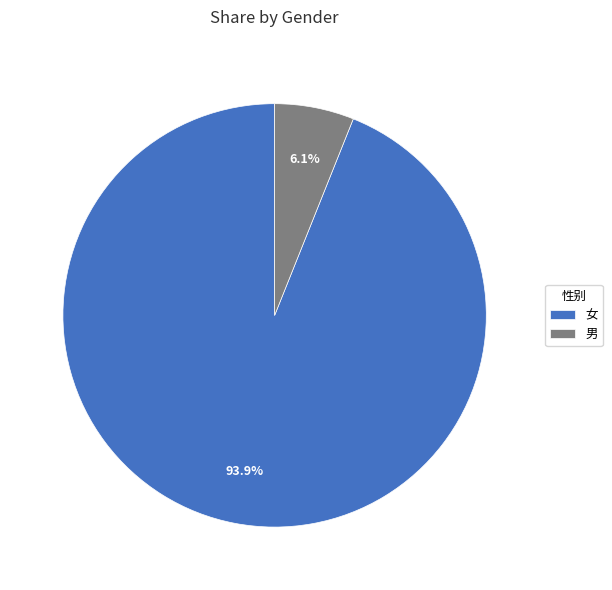

How many segments does this pie chart have?

2